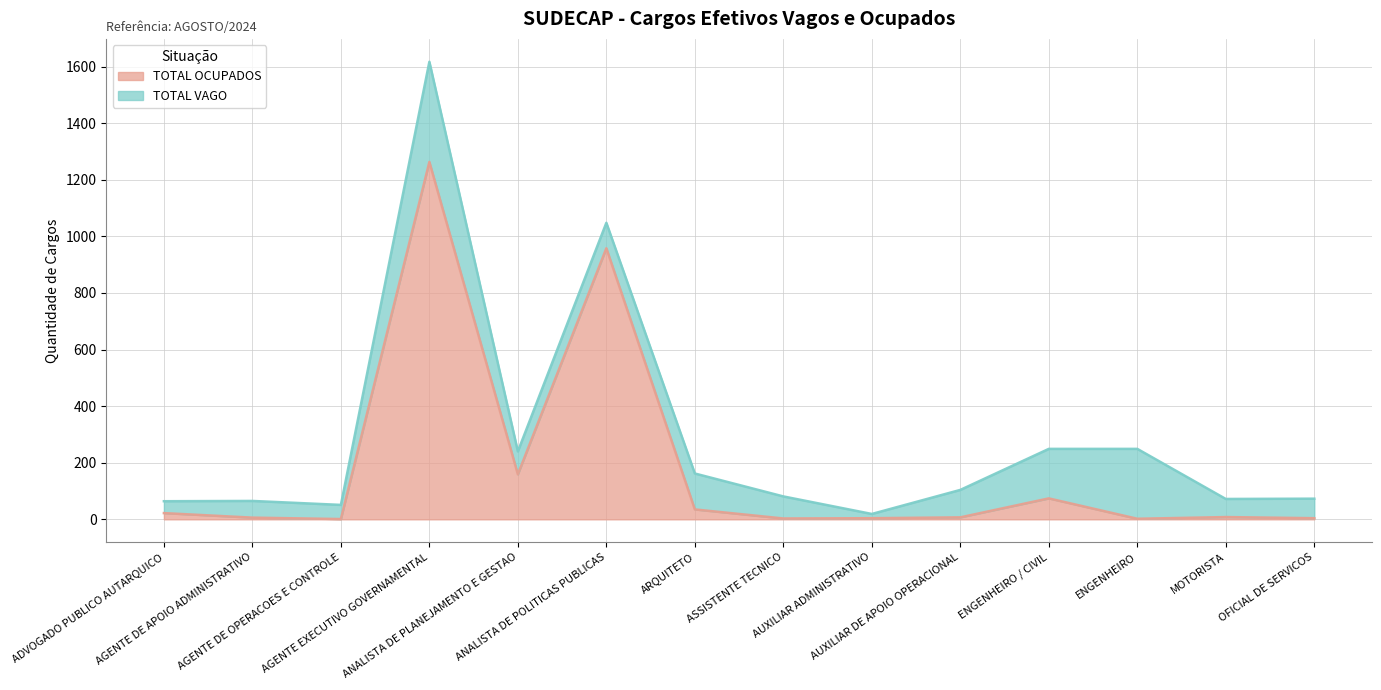

The chart shows a value of 22 at ADVOGADO PUBLICO AUTARQUICO. True or false?

True